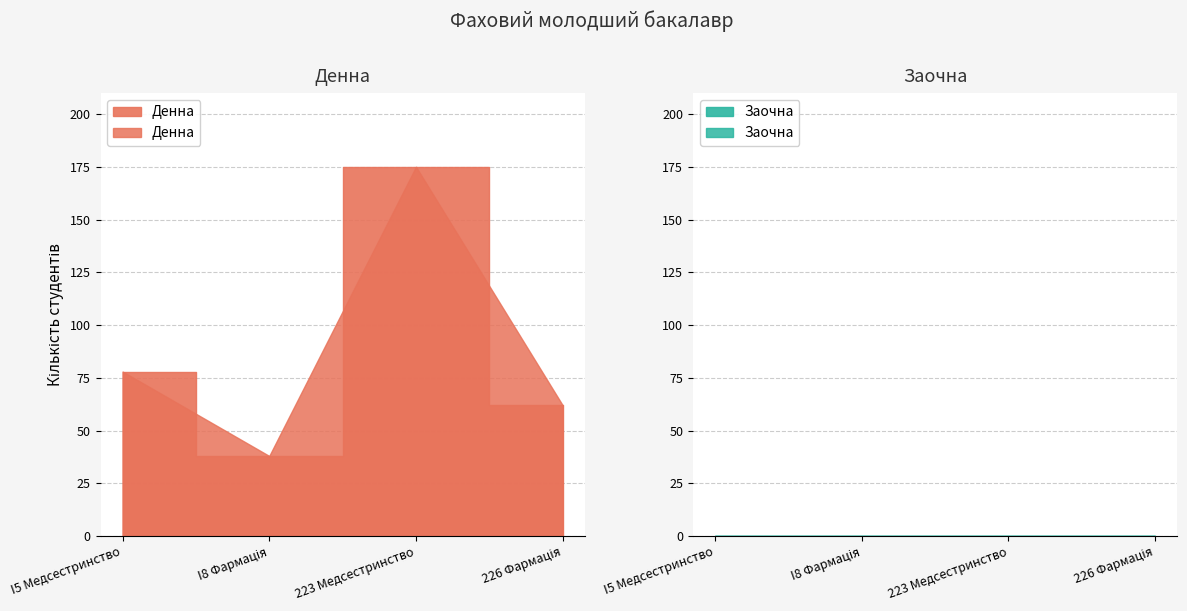

True or false: Денна has more than 0 interior local peaks.

True